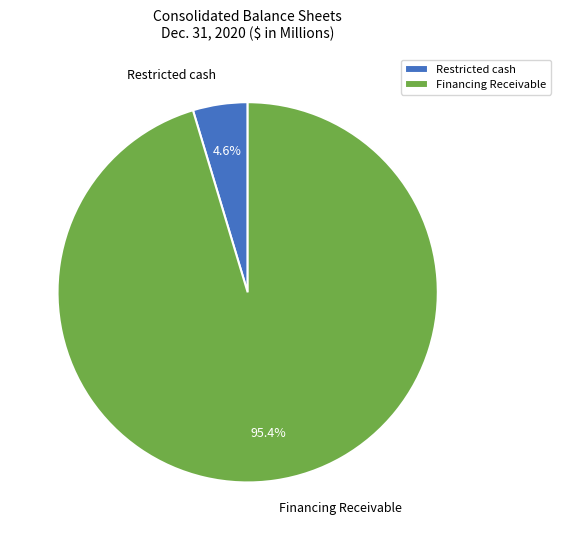

To the nearest percent, what is the difference between the largest and smallest slice percentages?

91%